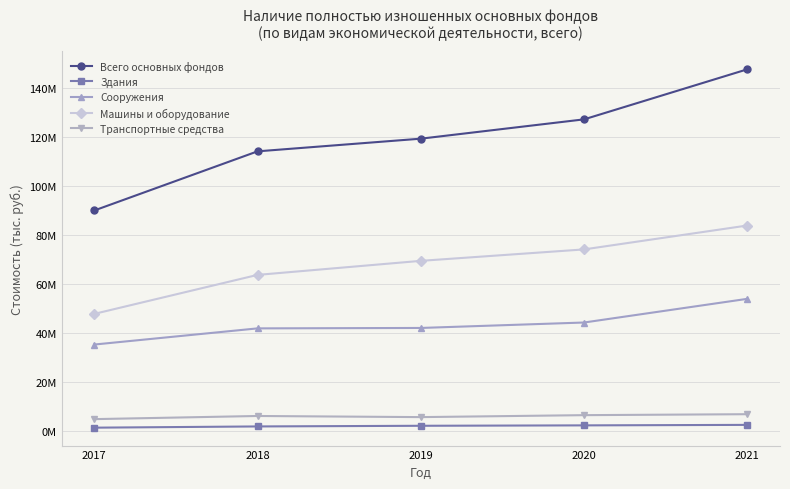

True or false: Сооружения has a value of 57359633 at 2018.

False